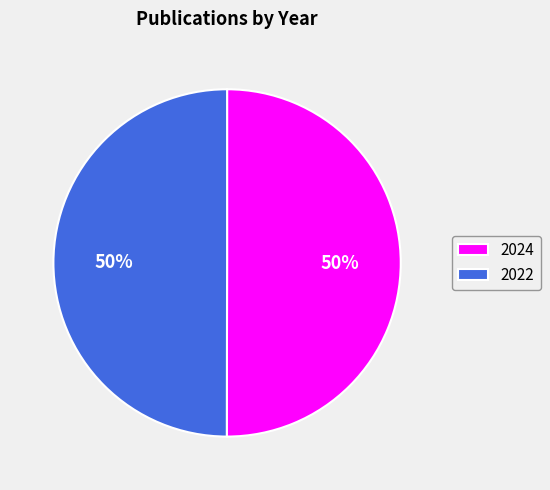

Is it true that 2024 is 50% of the pie?

True